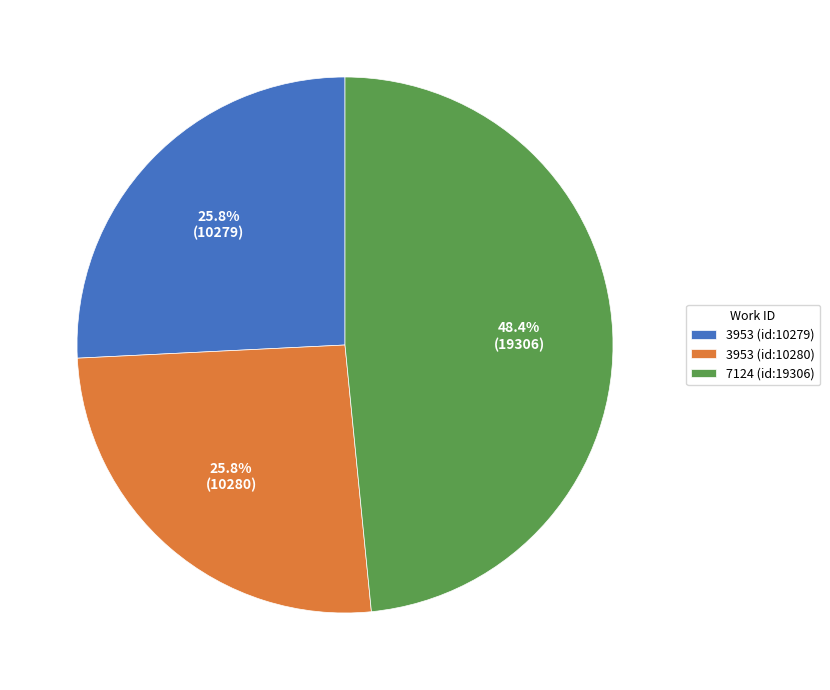

To the nearest percent, what percentage of the pie is 3953 (id:10279)?

26%